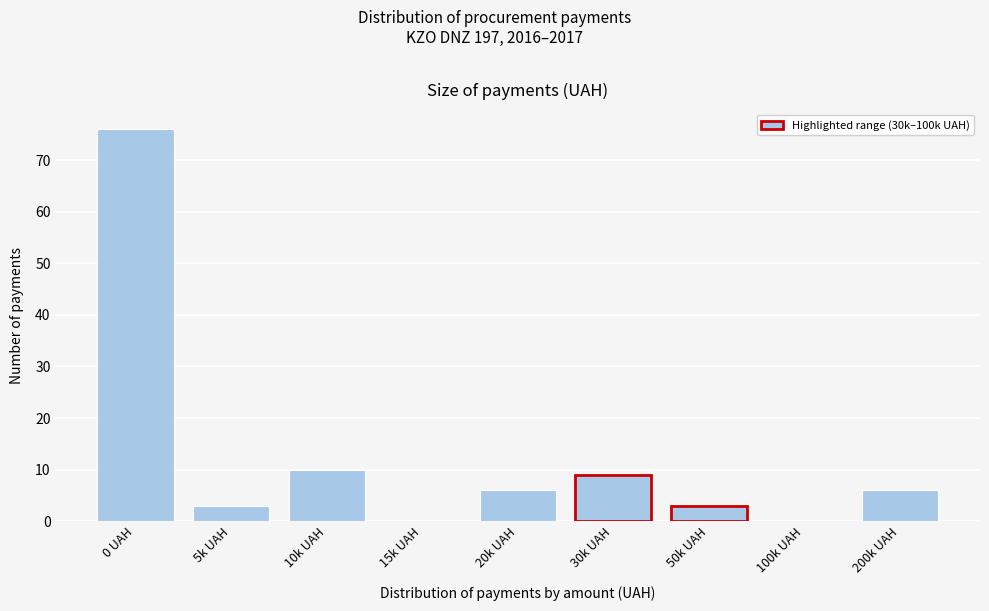

Reading left to right, list all the values displayed in this chart.

0 UAH=76	5k UAH=3	10k UAH=10	15k UAH=0	20k UAH=6	30k UAH=9	50k UAH=3	100k UAH=0	200k UAH=6